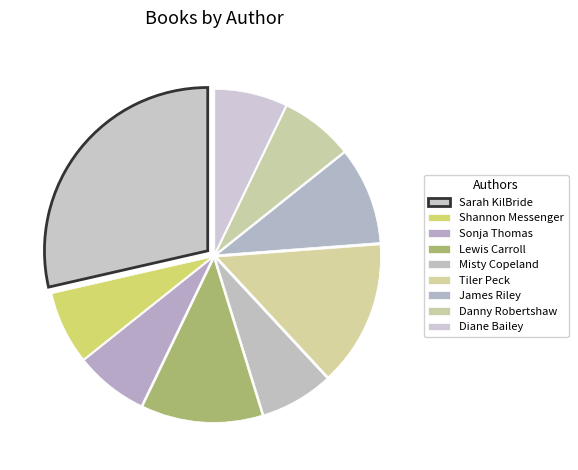

Count the number of slices in the pie.

9